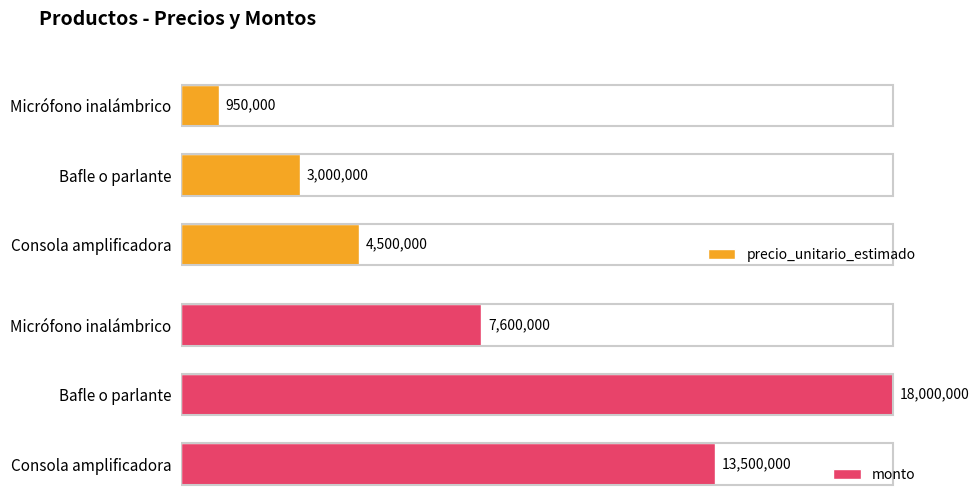

Rank the categories by monto value from lowest to highest.

Micrófono inalámbrico, Consola amplificadora, Bafle o parlante